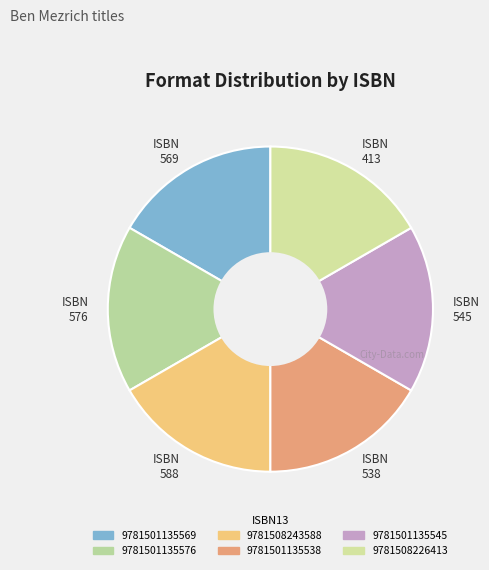

How many slices are in this pie chart?

6